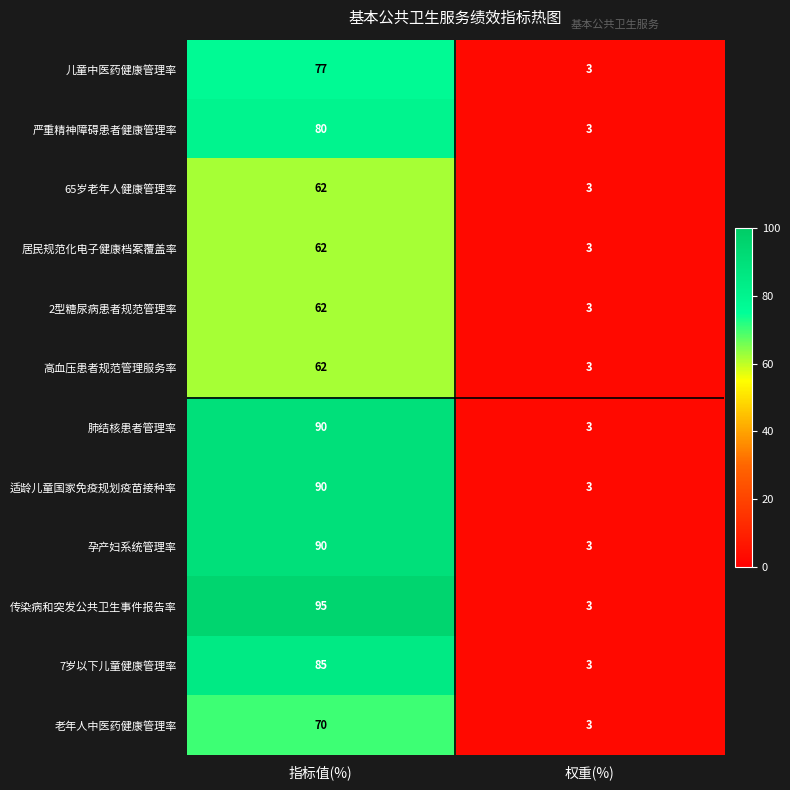

Which series changed the most between 指标值(%) and 权重(%)?

传染病和突发公共卫生事件报告率